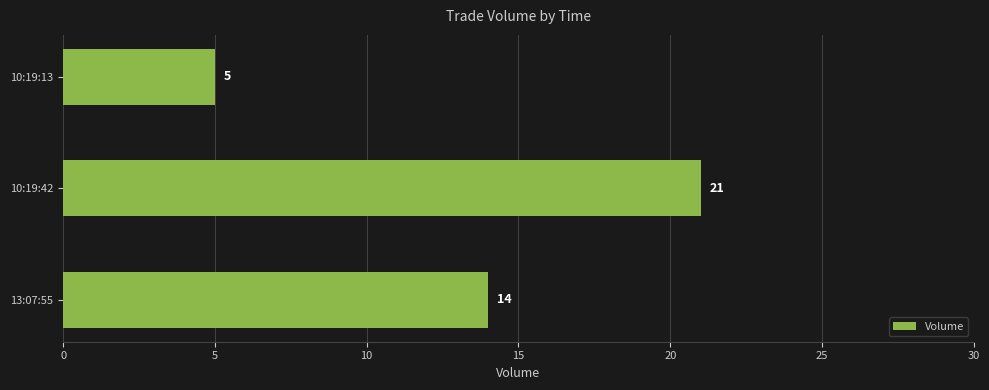

Which has a higher value, 10:19:13 or 13:07:55?

13:07:55